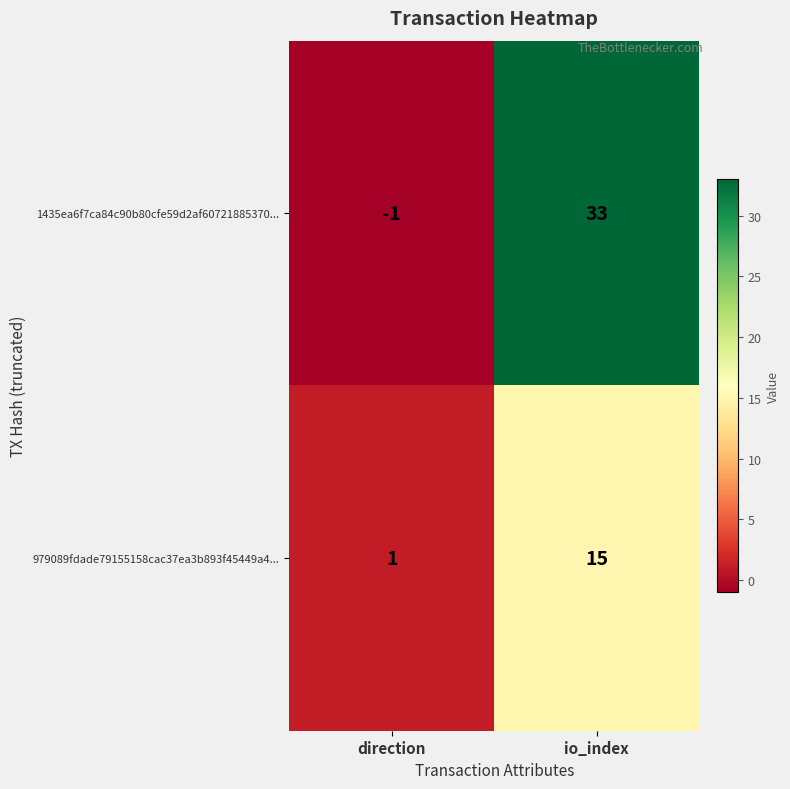

What is the average value of the 979089fdade79155158cac37ea3b893f45449a4... series?

8